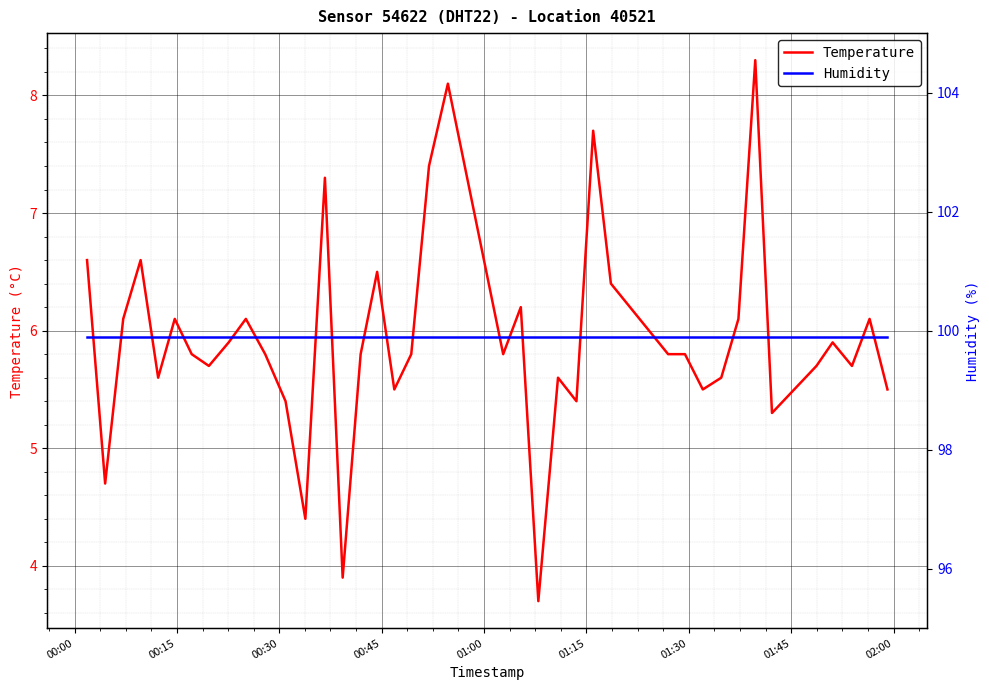

Which series has the widest spread of values?

Temperature